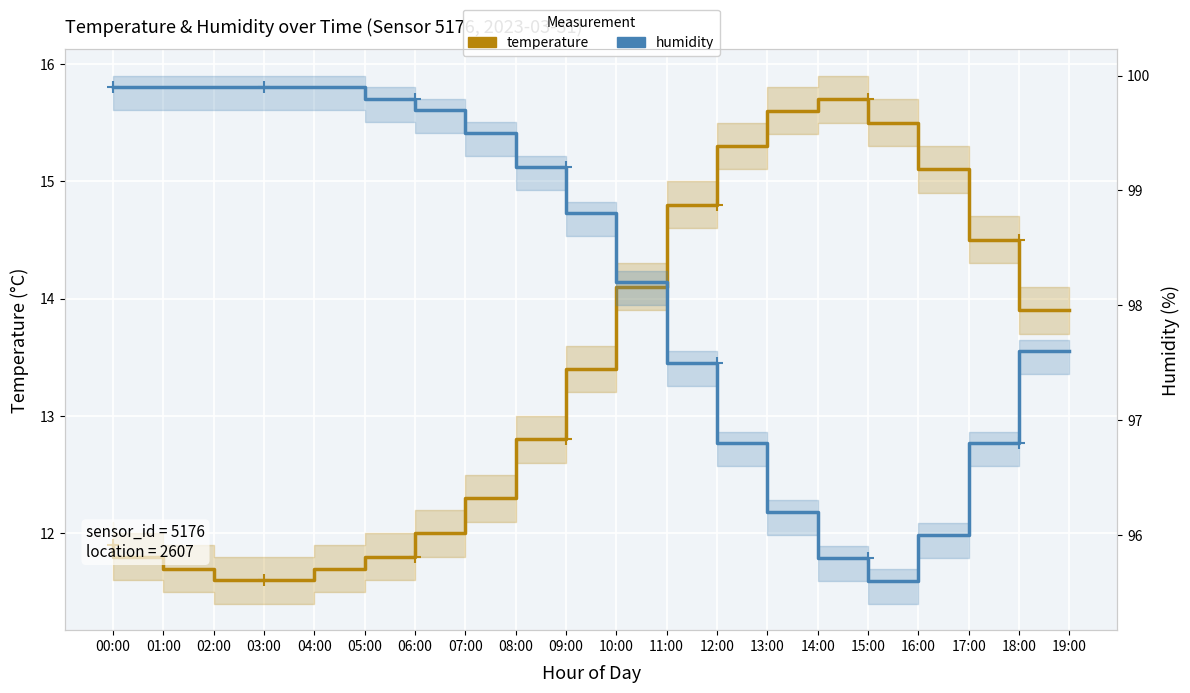

Reading right to left, extract all data points from this chart.

temperature: 19:00=13.9	18:00=14.5	17:00=15.1	16:00=15.5	15:00=15.7	14:00=15.6	13:00=15.3	12:00=14.8	11:00=14.1	10:00=13.4	09:00=12.8	08:00=12.3	07:00=12.0	06:00=11.8	05:00=11.7	04:00=11.6	03:00=11.6	02:00=11.7	01:00=11.8	00:00=11.9
humidity: 19:00=97.6	18:00=96.8	17:00=96.0	16:00=95.6	15:00=95.8	14:00=96.2	13:00=96.8	12:00=97.5	11:00=98.2	10:00=98.8	09:00=99.2	08:00=99.5	07:00=99.7	06:00=99.8	05:00=99.9	04:00=99.9	03:00=99.9	02:00=99.9	01:00=99.9	00:00=99.9